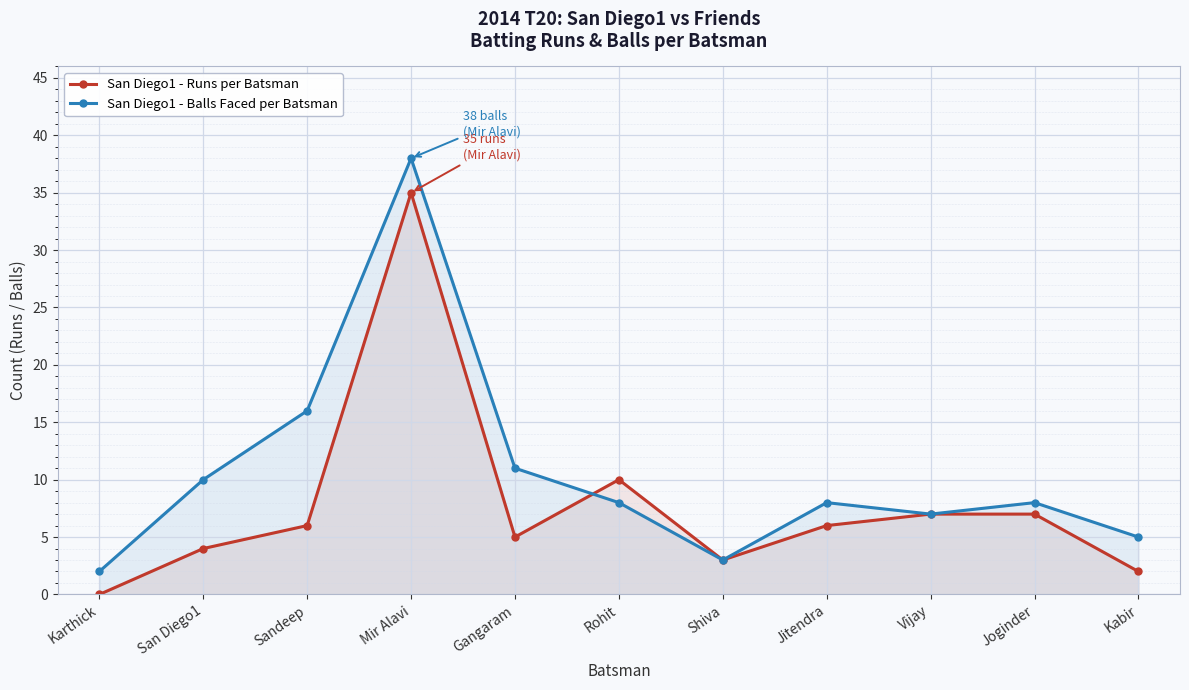

Count the number of data series in this chart.

2